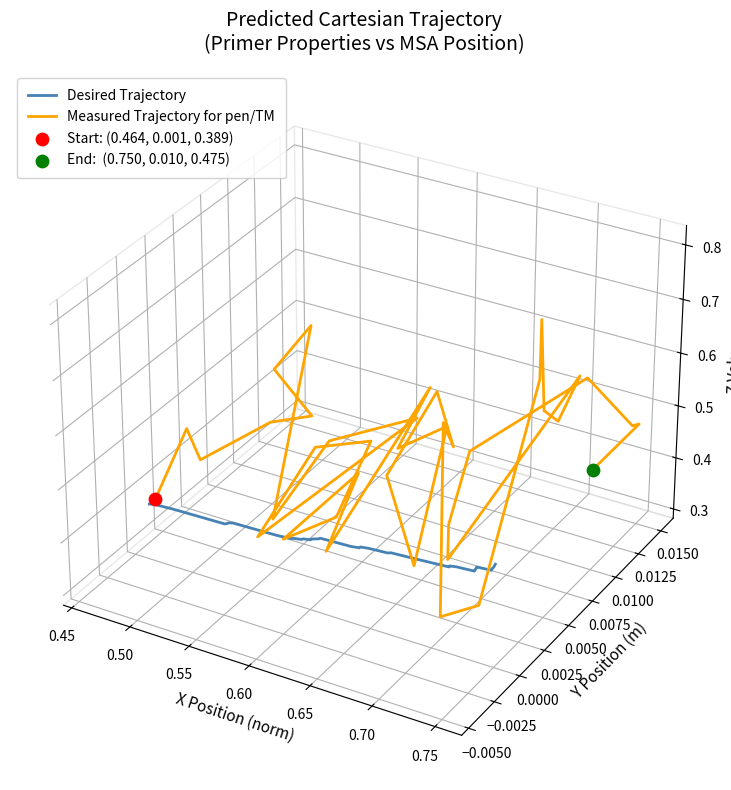

Which series has the widest spread of Y values?

Measured Trajectory for pen/TM